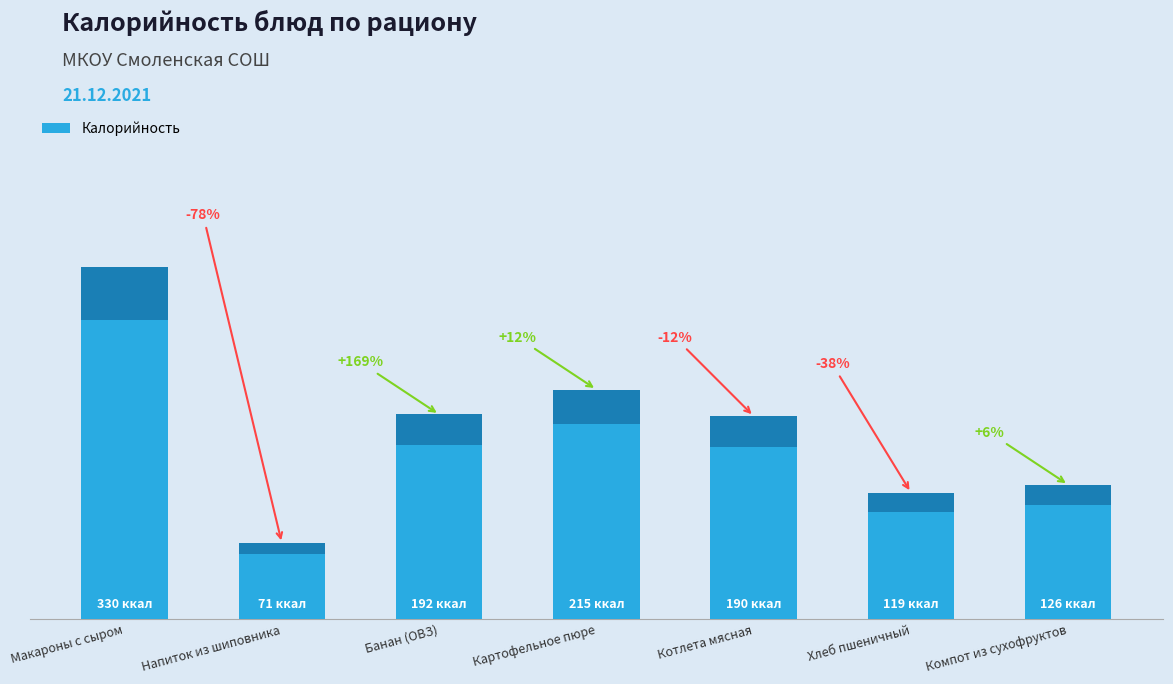

Reading left to right, list all the values displayed in this chart.

Макароны с сыром=330.0	Напиток из шиповника=71.2	Банан (ОВЗ)=192.0	Картофельное пюре=215.3	Котлета мясная=190.3	Хлеб пшеничный=118.7	Компот из сухофруктов=126.0